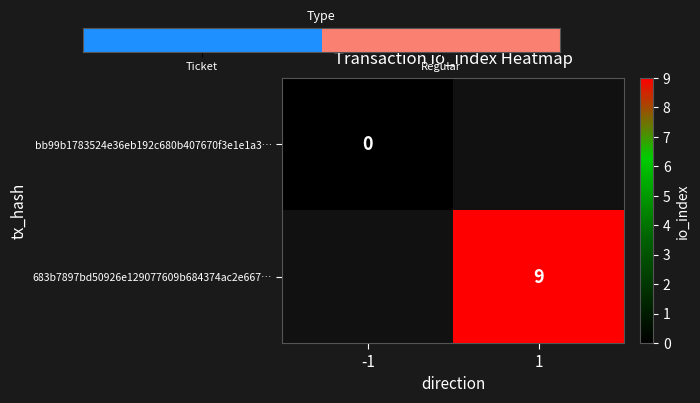

True or false: 683b7897bd50926e129077609b684374ac2e667… has a value of 5 at 1.

False